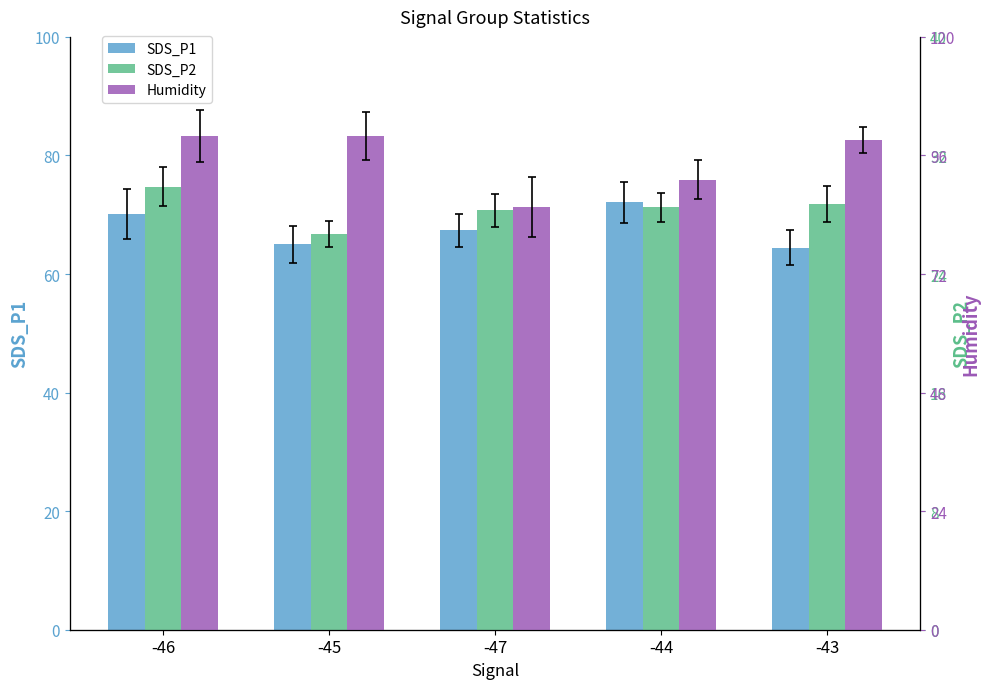

Which category has the highest value across all series?

-46